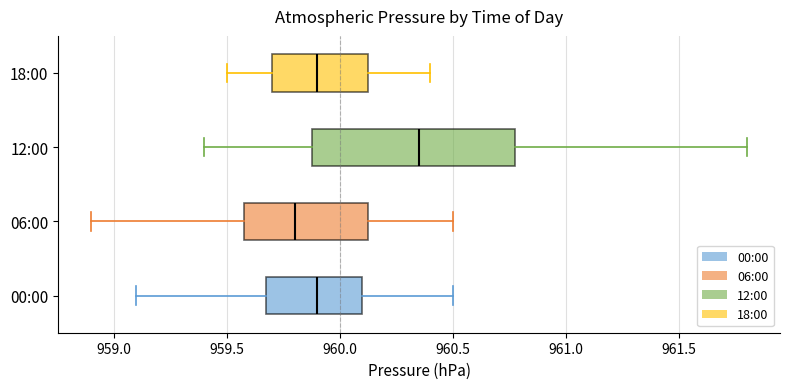

Which box has the furthest to the left median line?

06:00